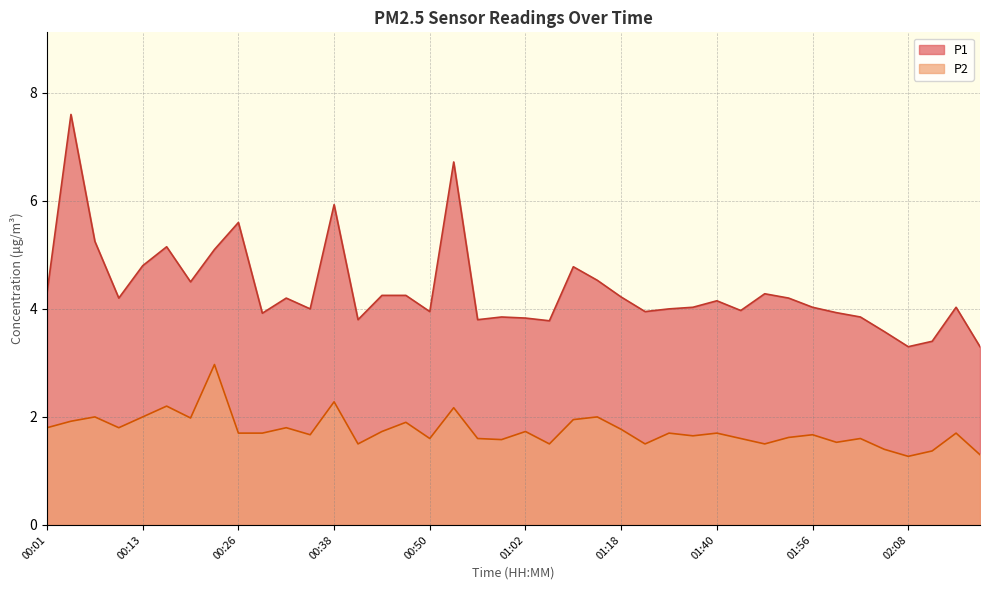

What is the label of the 2nd point from the left?

00:04